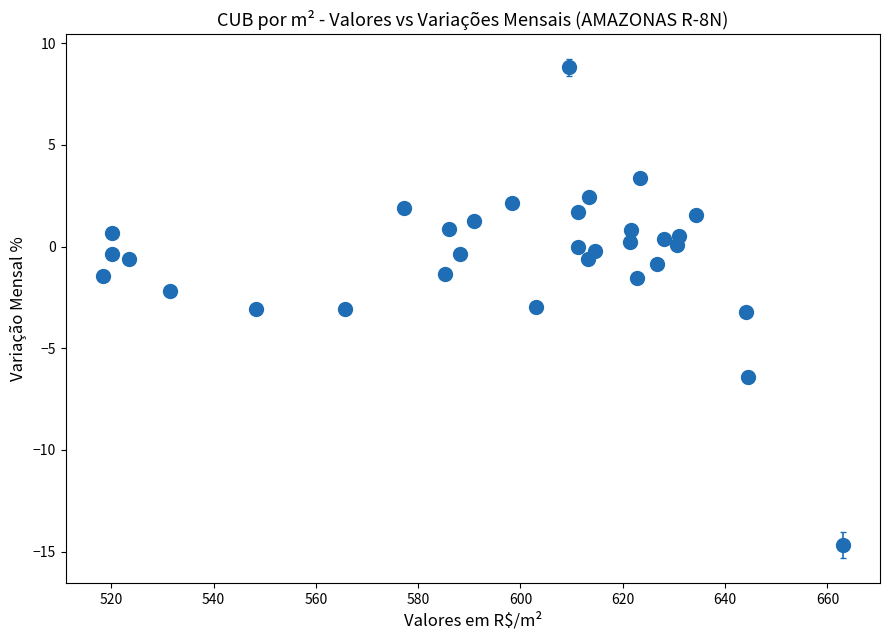

What is the range of Y values (max minus min)?

23.5